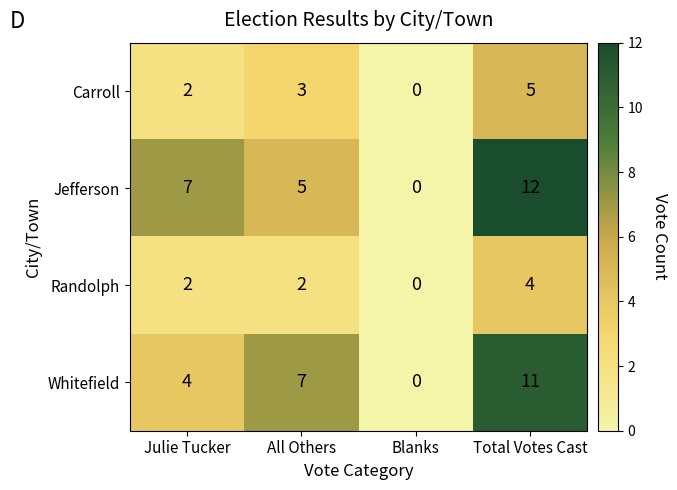

What is the difference between the second highest and second lowest values in the Whitefield series?

3